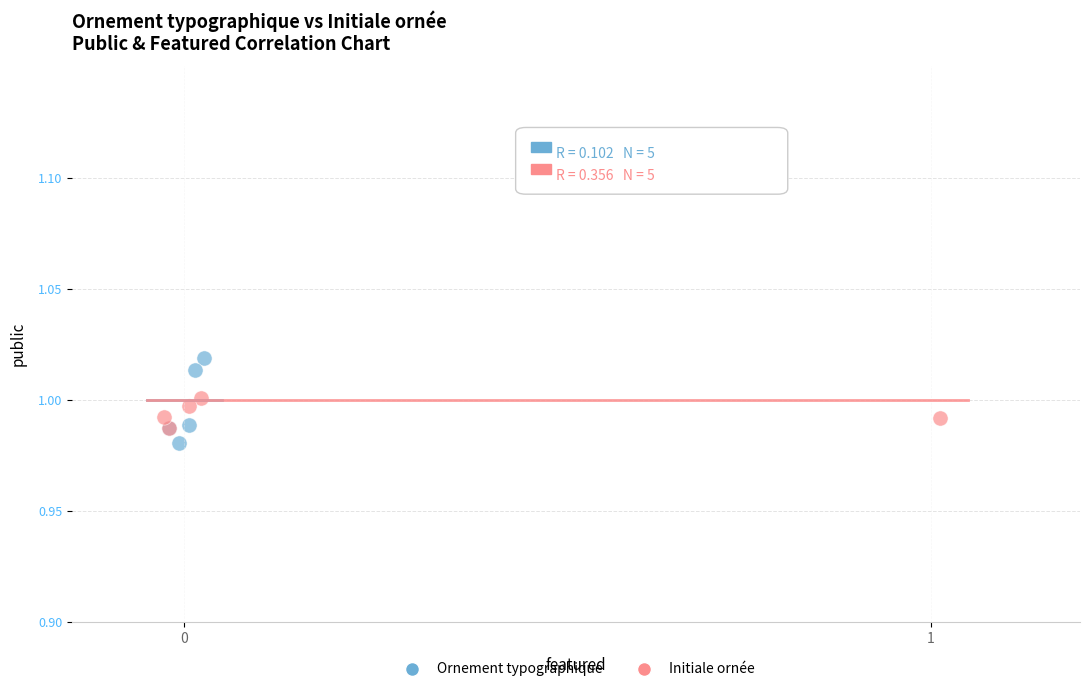

What are all the series names shown in the legend?

Ornement typographique, Initiale ornée